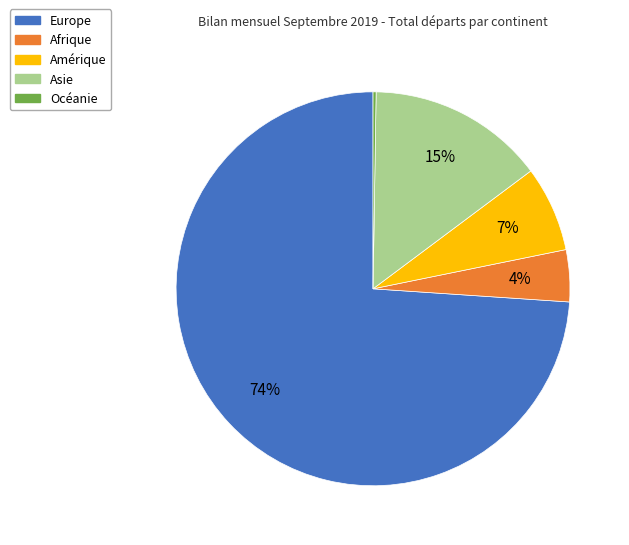

Which category accounts for the majority?

Europe